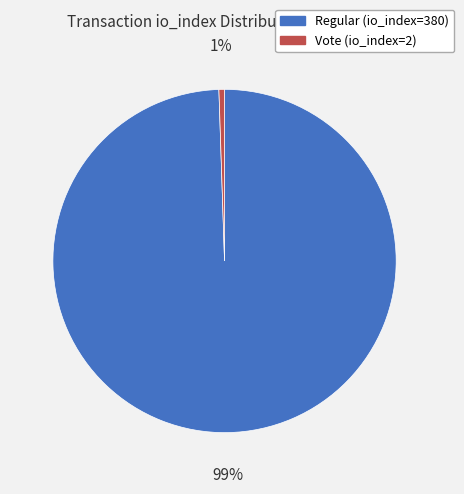

Is Vote (io_index=2) the majority of the pie?

No